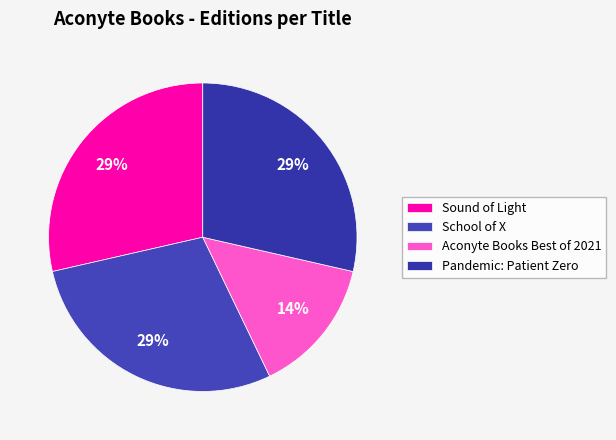

How many slices are in this pie chart?

4